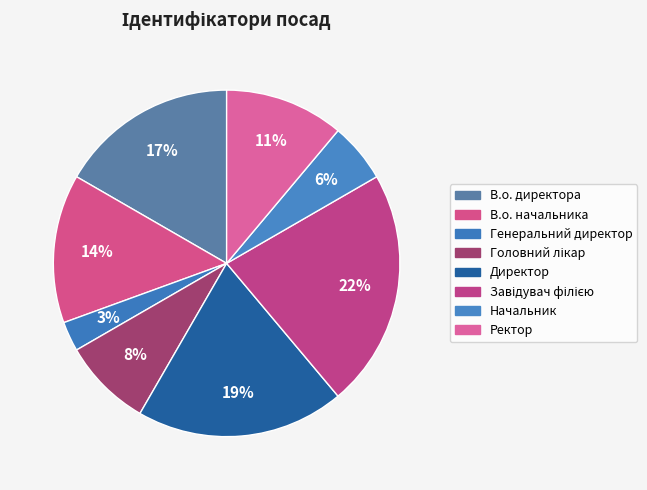

Is there any slice that represents more than half of the pie?

No